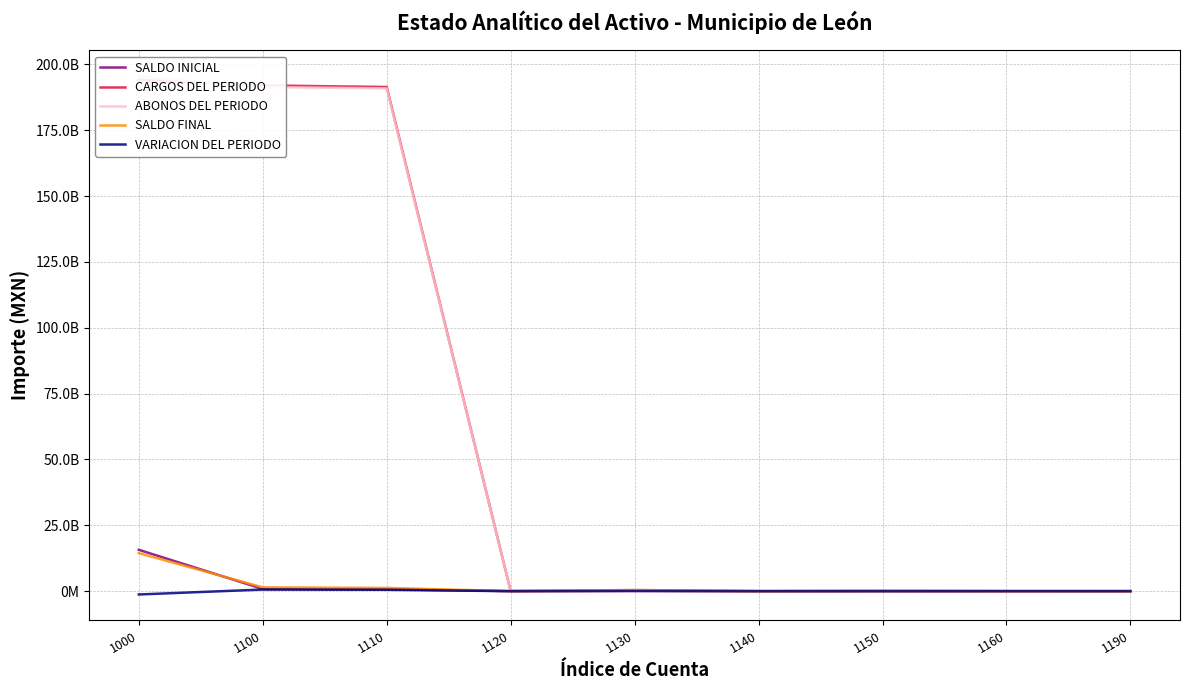

The ABONOS DEL PERIODO series shows 190929931887.9 at 1110. True or false?

True